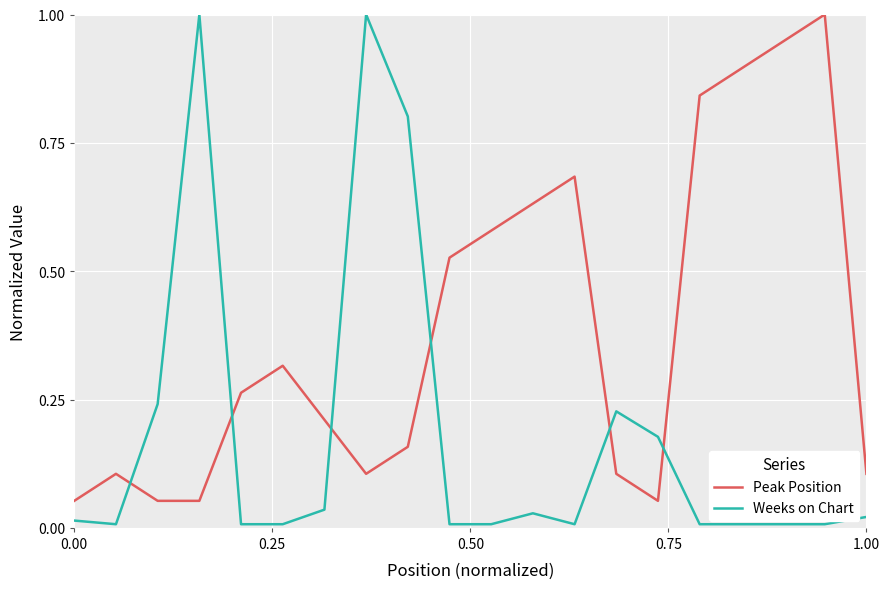

True or false: Weeks on Chart has more than 0 points higher than both neighbors.

True